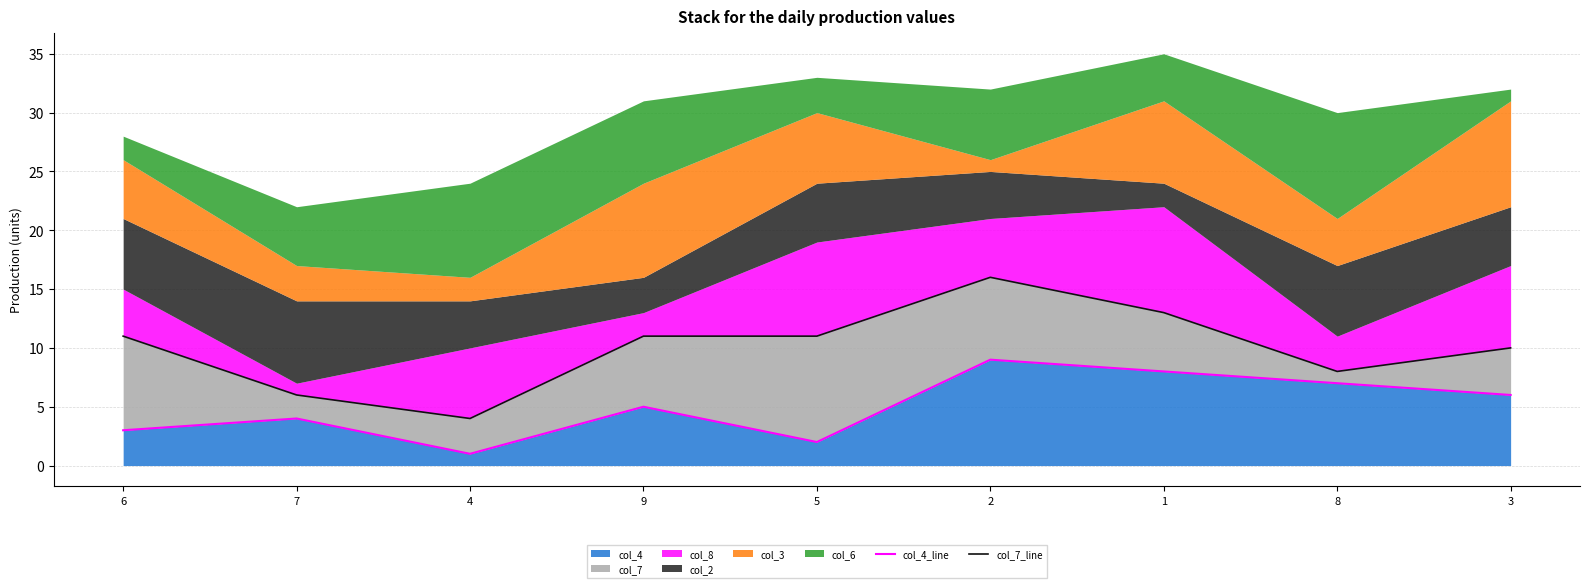

True or false: col_4 has a value of 13 at 2.

False